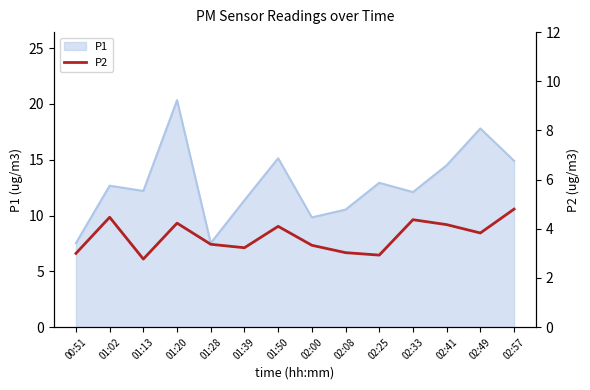

Is it true that P1 equals 6.6 at 01:02?

False